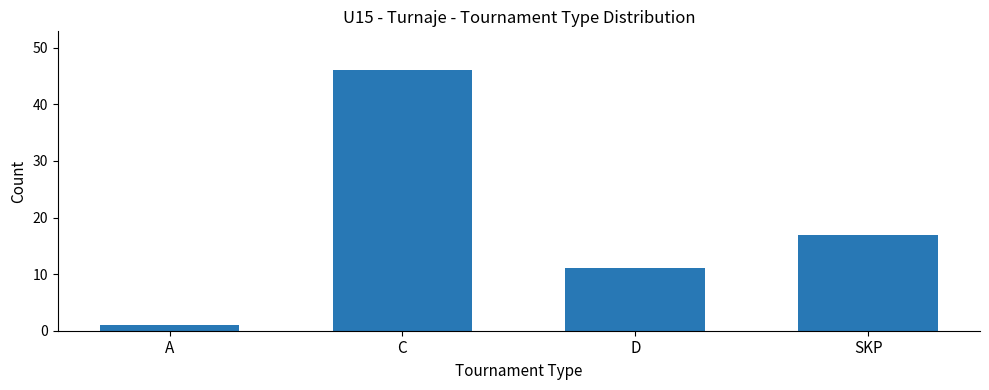

Reading left to right, list all the values displayed in this chart.

A=1	C=46	D=11	SKP=17